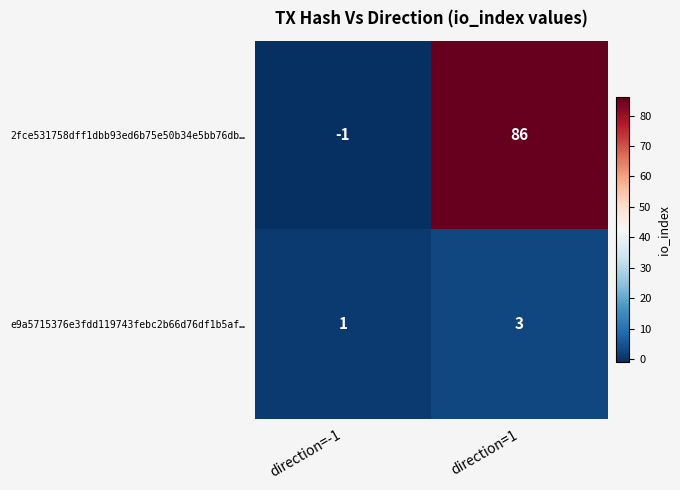

The e9a5715376e3fdd119743febc2b66d76df1b5af… series shows 1 at direction=-1. True or false?

True